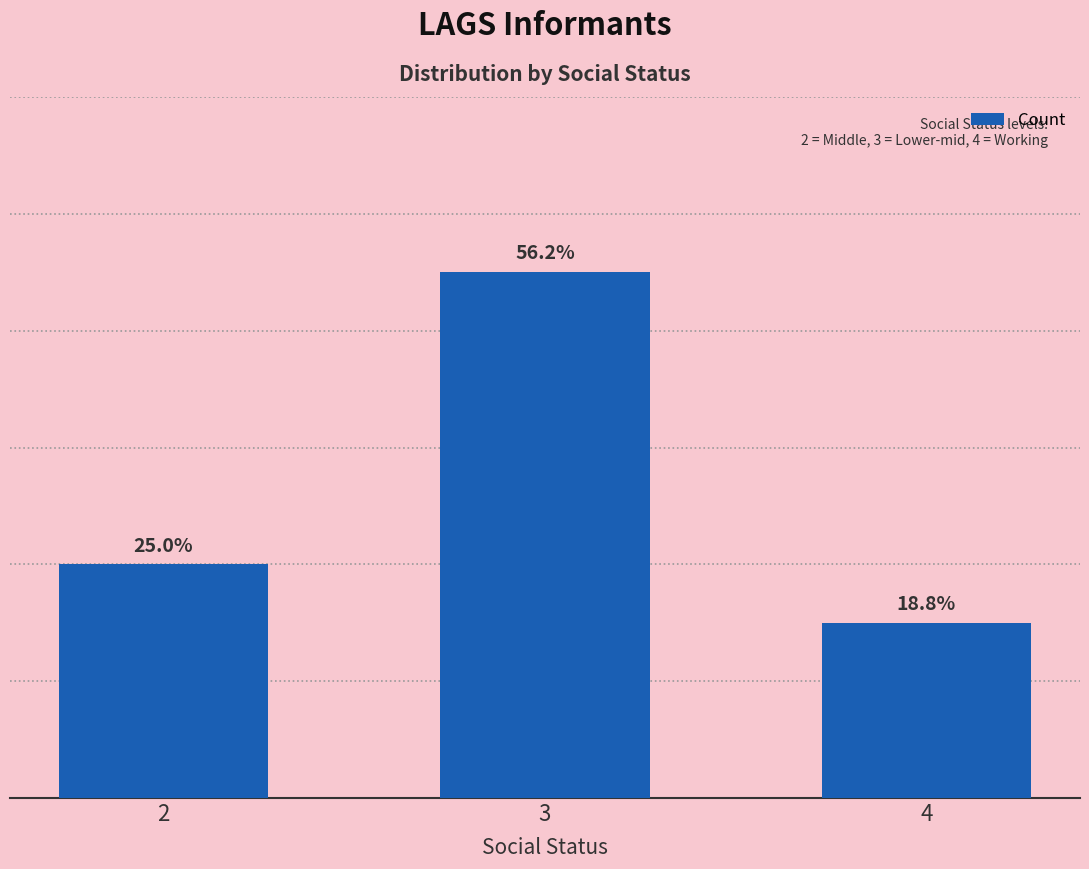

Does the chart contain stacked bars?

No